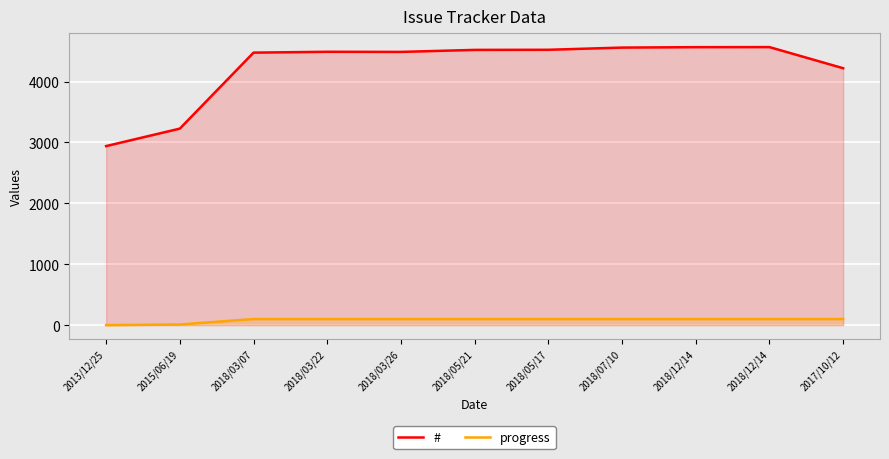

Between 2018/05/21 and 2018/03/22, which is larger?

2018/05/21